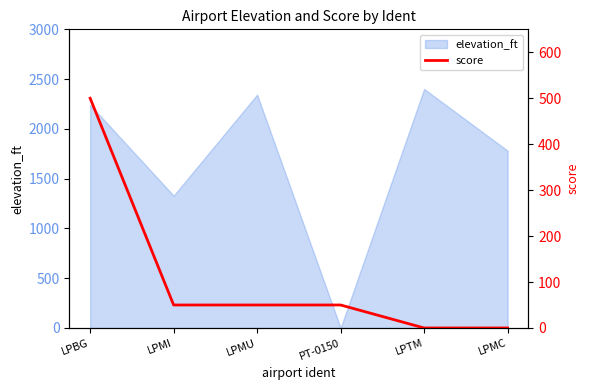

Where does the data first go above 50?

LPBG